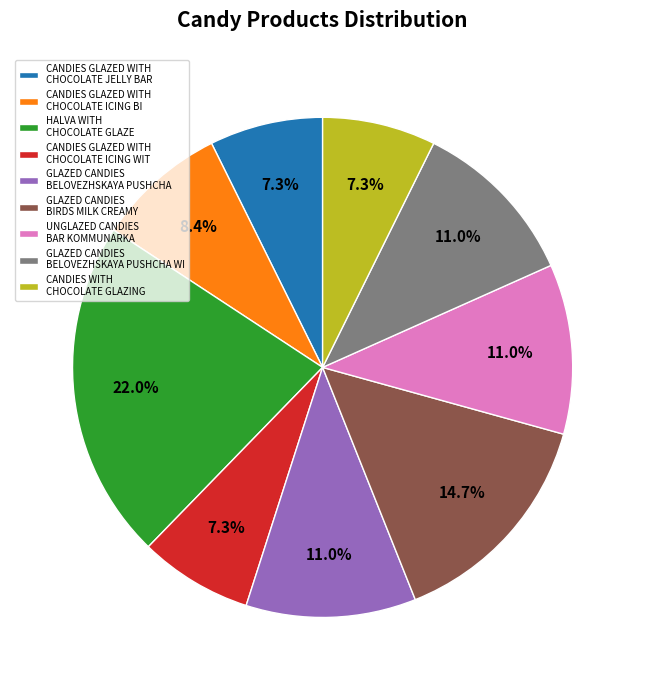

What is the largest slice in the pie chart?

HALVA WITH CHOCOLATE GLAZE